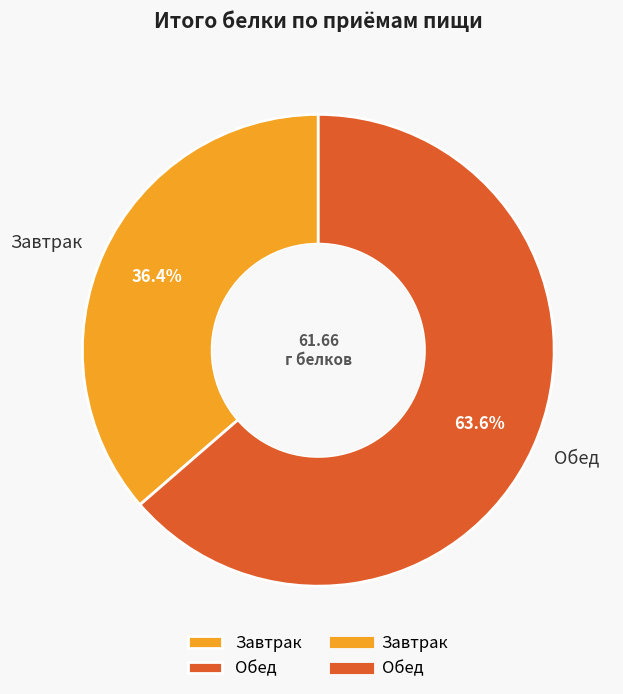

What is the largest slice in the pie chart?

Обед